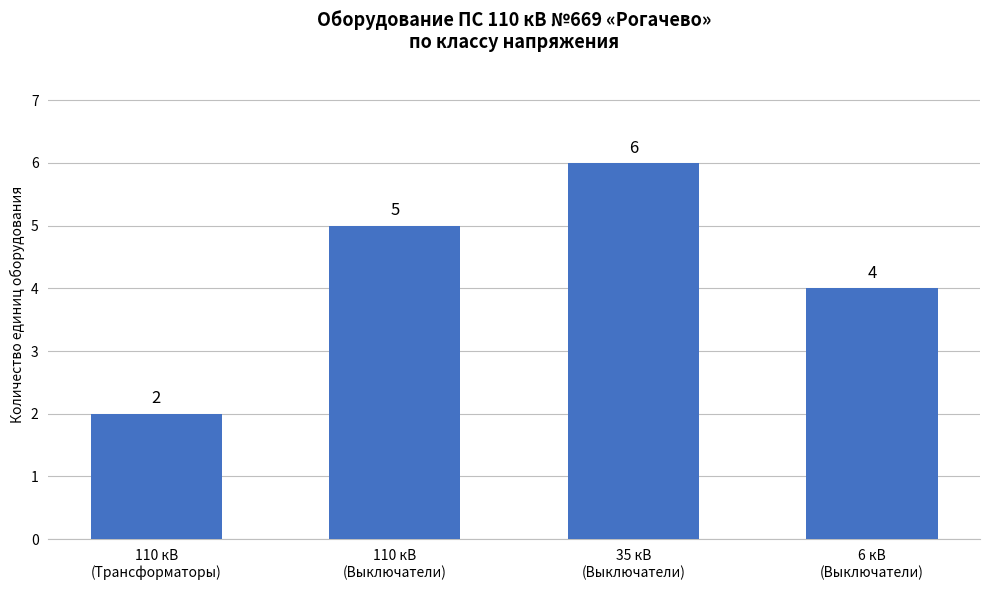

What is the label of the 4th bar from the left?

6 кВ
(Выключатели)